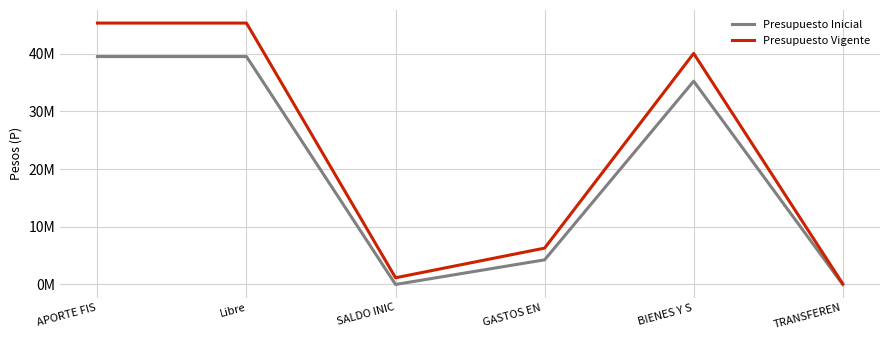

What are all the series names shown in the legend?

Presupuesto Inicial, Presupuesto Vigente